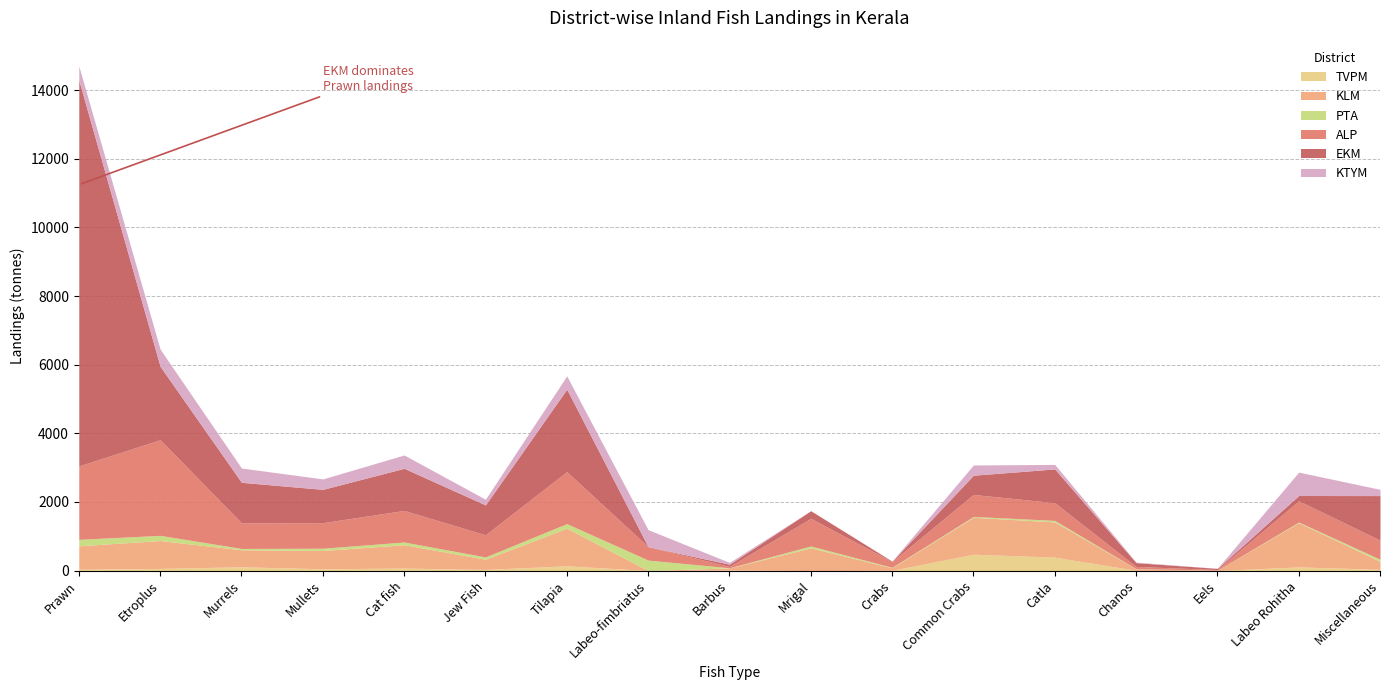

How many data points in EKM are above 871?

8